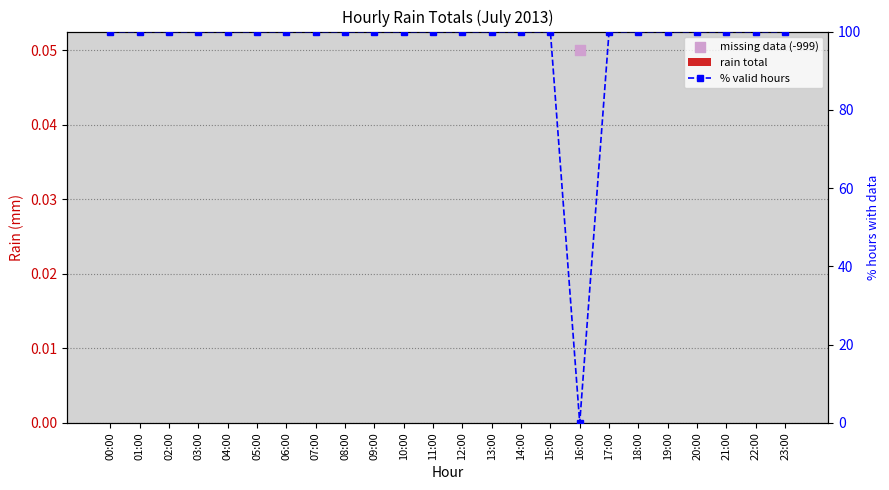

At which category is the sum across all series the highest?

00:00